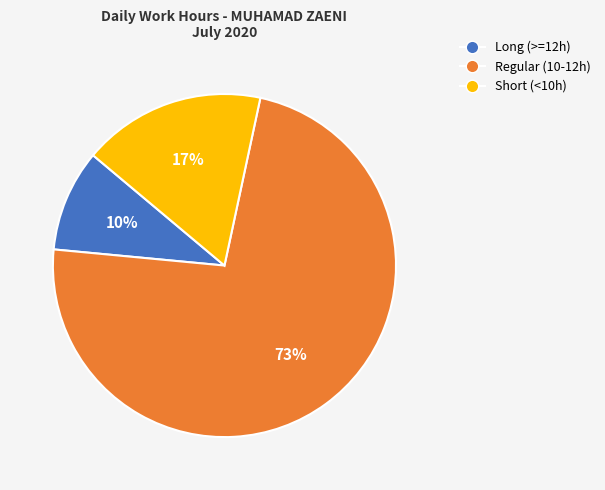

How many segments does this pie chart have?

3